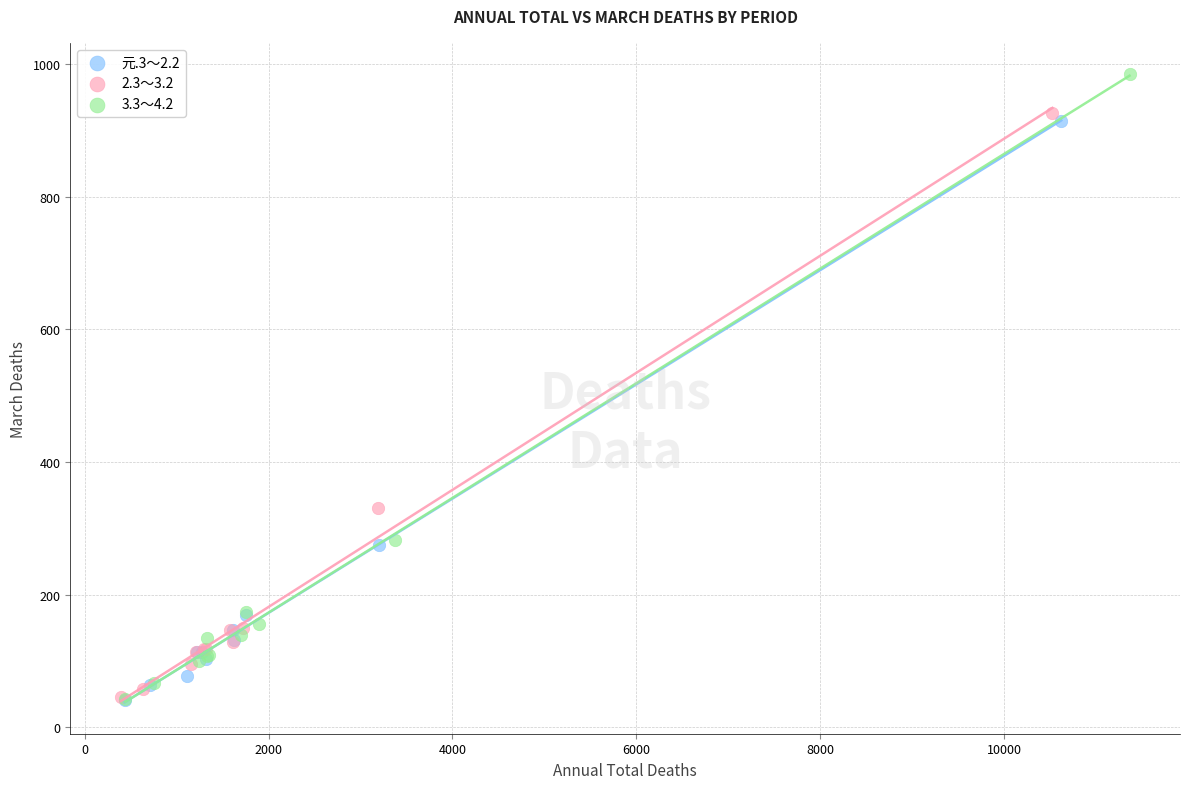

Which series has the largest Y range (max minus min)?

3.3～4.2